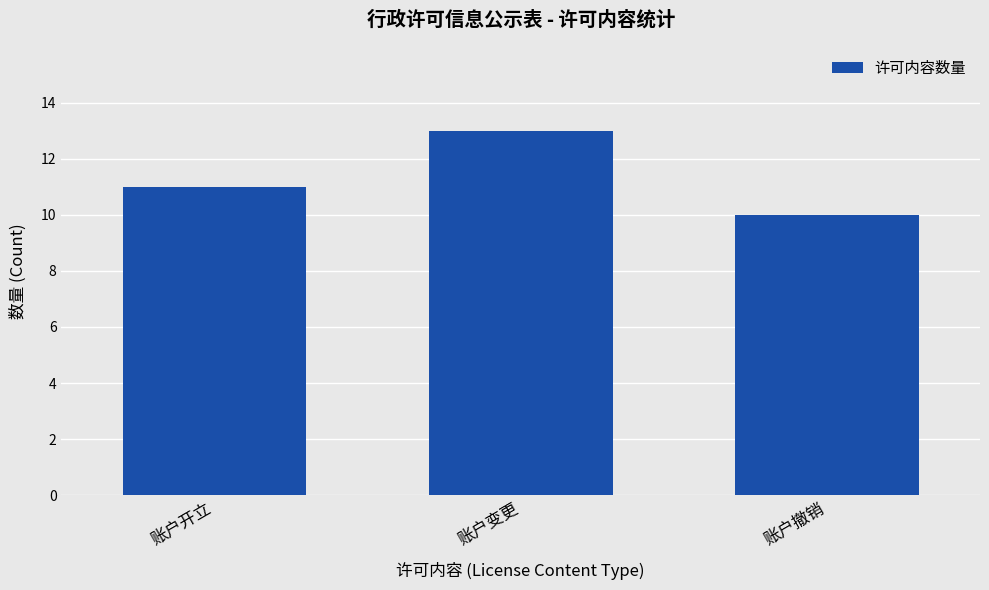

Where is the data nearest to the value 11?

账户开立